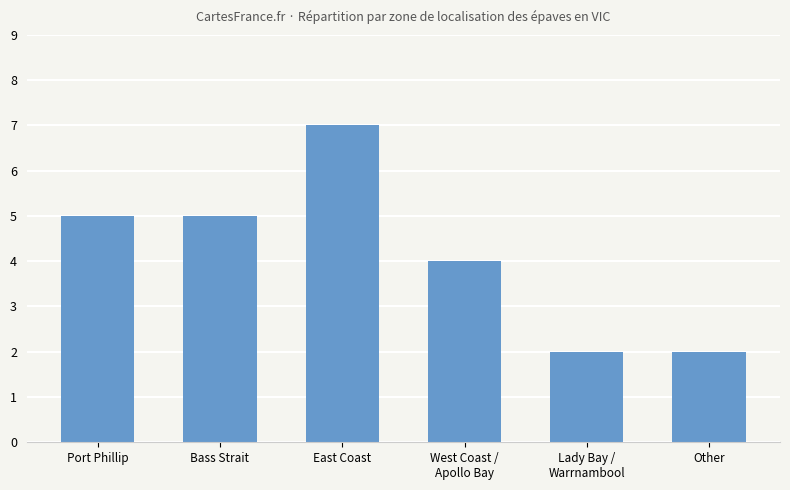

True or false: the data shows 5 at Bass Strait.

True